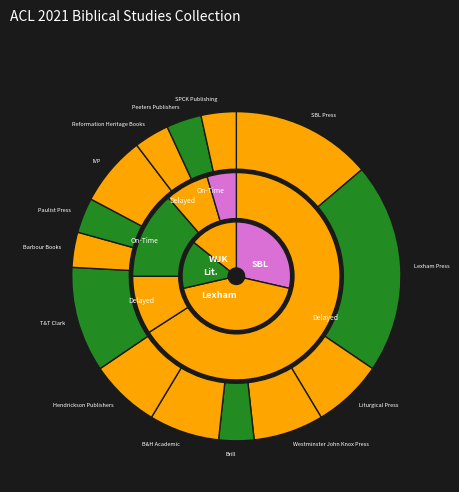

Is Paulist Press the majority of the pie?

No